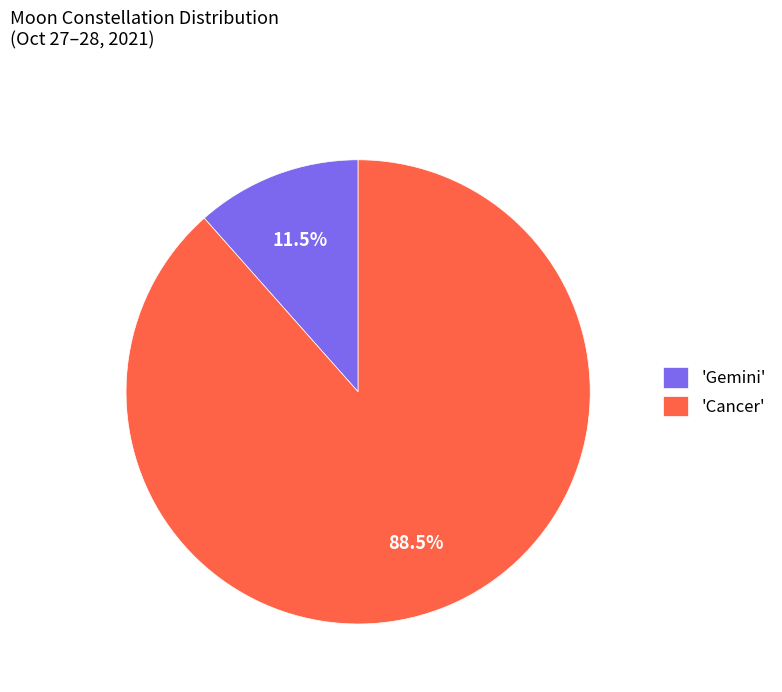

Is there any slice that represents more than half of the pie?

Yes